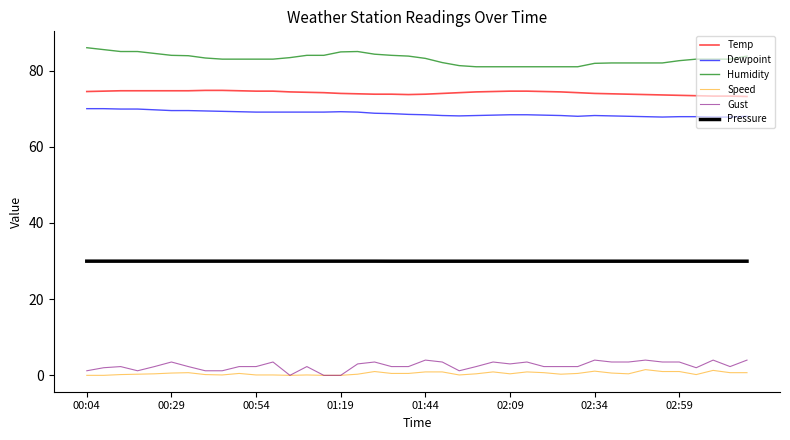

True or false: Pressure and Humidity cross at least once.

False